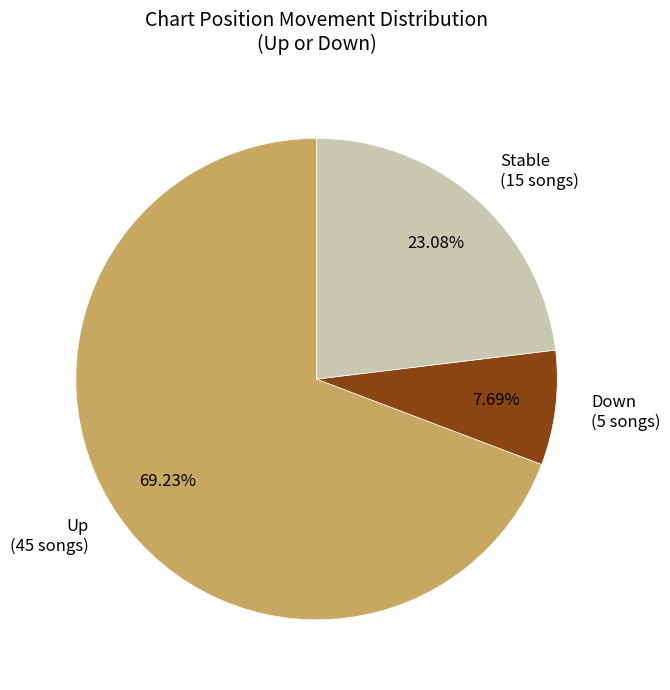

Count the number of slices in the pie.

3